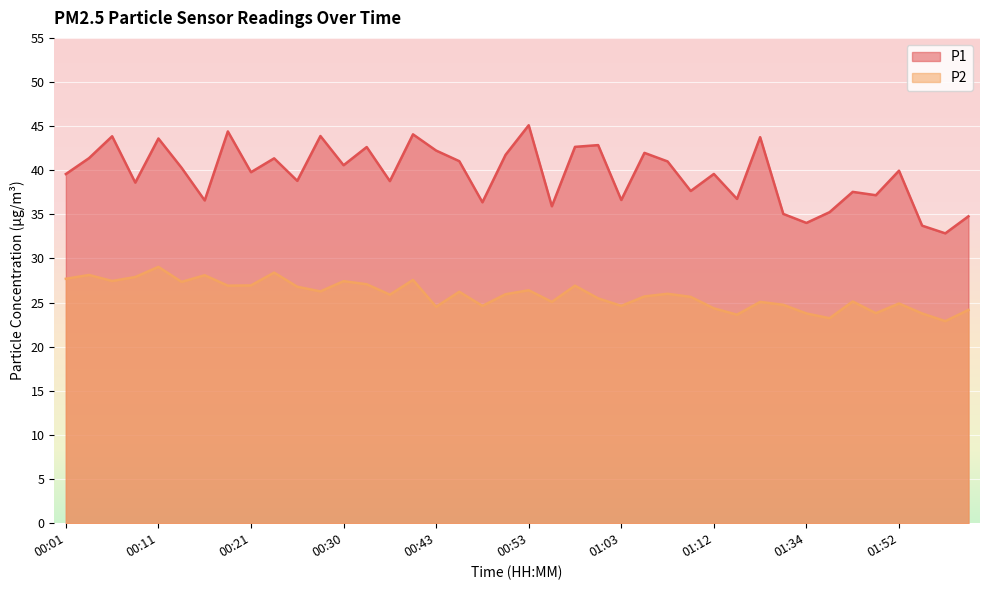

True or false: P2 and P1 intersect in this chart.

False